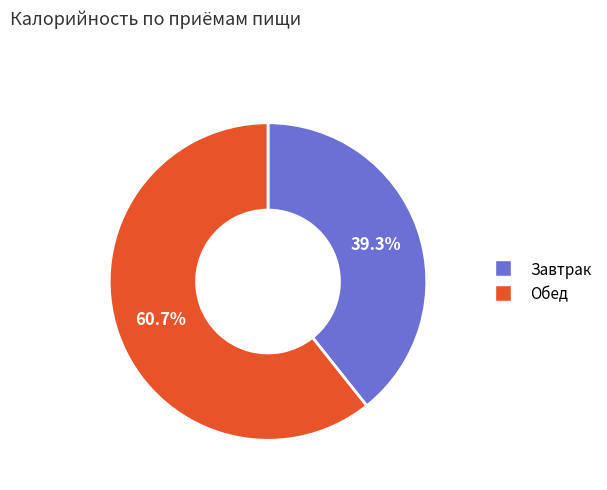

Which slice is the largest?

Обед